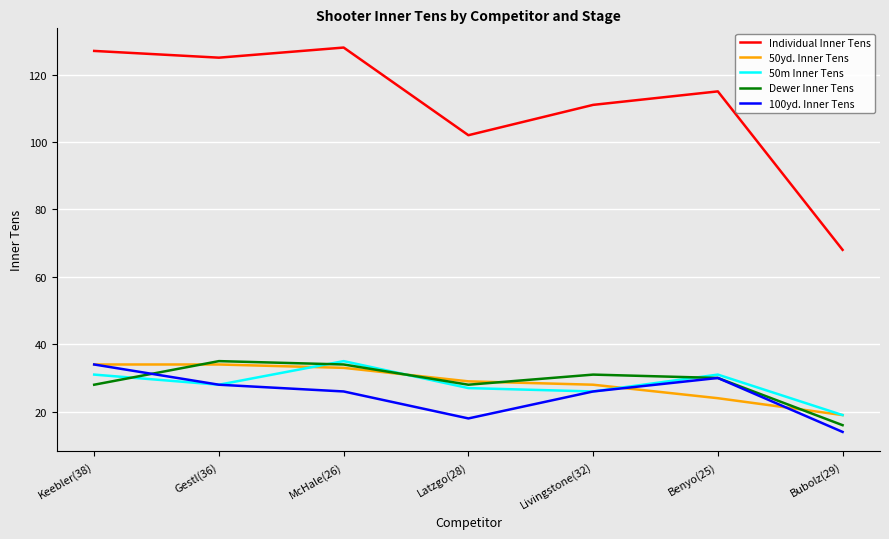

Is the value of 50yd. Inner Tens at McHale(26) greater than the value of Individual Inner Tens at Keebler(38)?

No